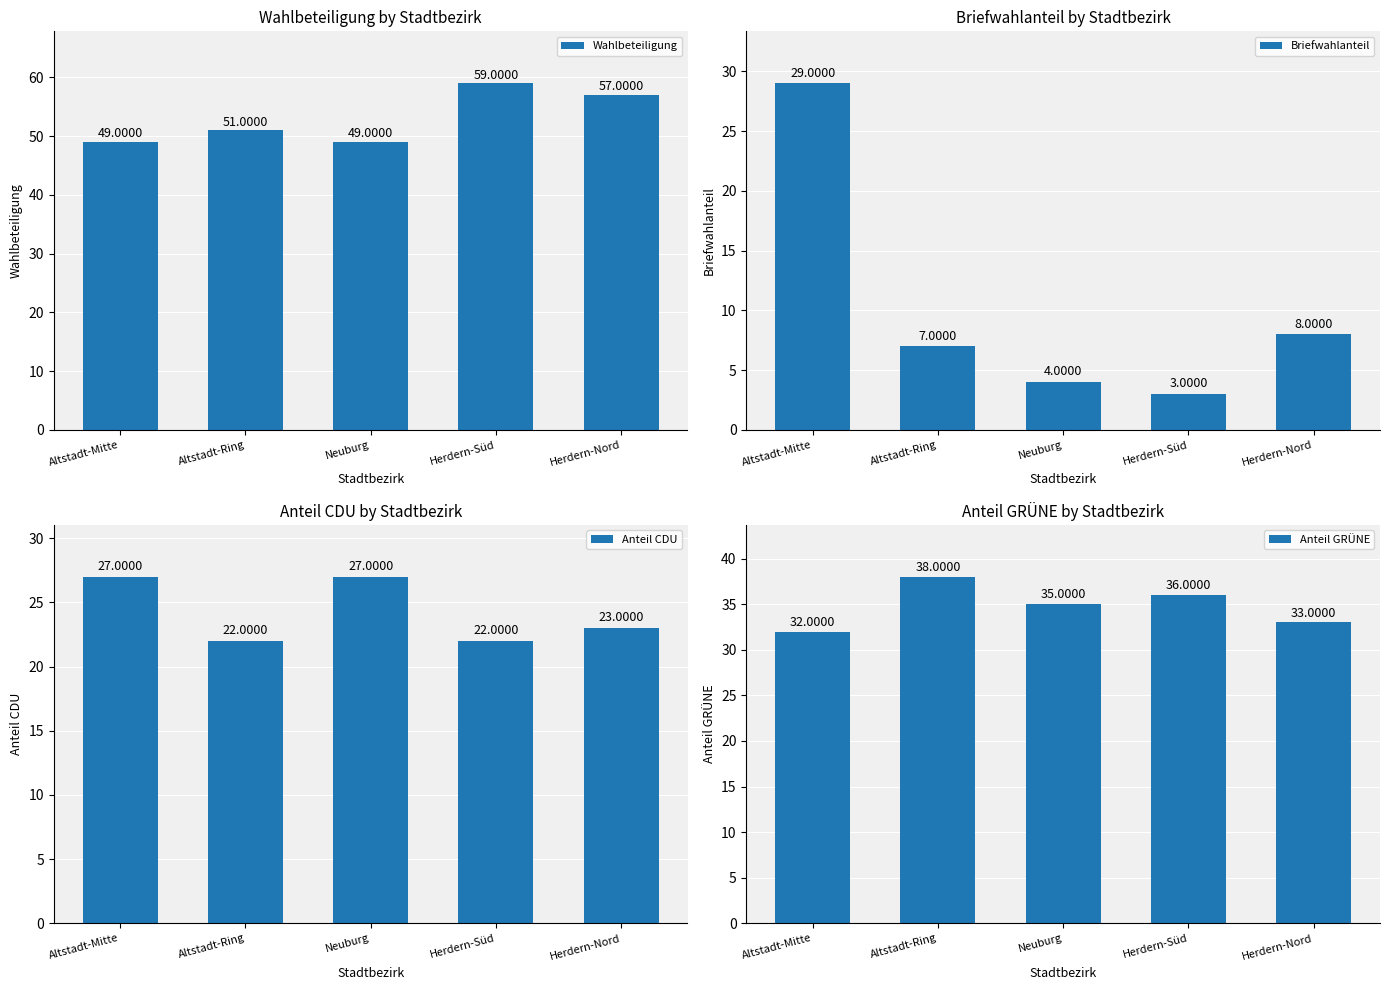

Reading right to left, list all the values displayed in this chart.

Wahlbeteiligung: Herdern-Nord=57	Herdern-Süd=59	Neuburg=49	Altstadt-Ring=51	Altstadt-Mitte=49
Briefwahlanteil: Herdern-Nord=8	Herdern-Süd=3	Neuburg=4	Altstadt-Ring=7	Altstadt-Mitte=29
Anteil CDU: Herdern-Nord=23	Herdern-Süd=22	Neuburg=27	Altstadt-Ring=22	Altstadt-Mitte=27
Anteil GRÜNE: Herdern-Nord=33	Herdern-Süd=36	Neuburg=35	Altstadt-Ring=38	Altstadt-Mitte=32